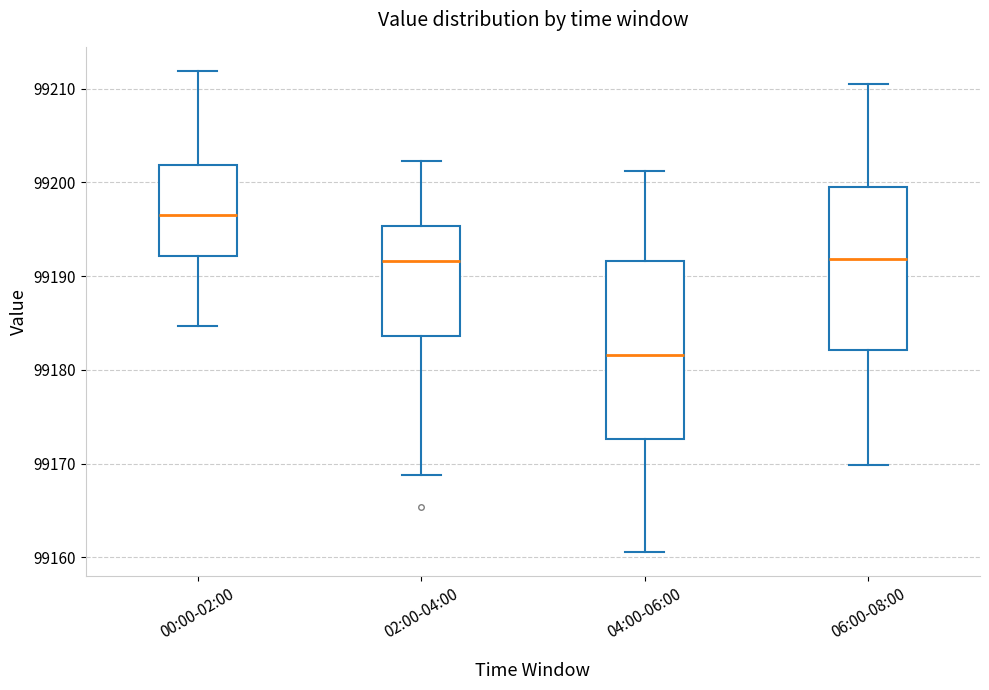

Reading left to right, transcribe this box plot: for each box, give where its median line is, the range the box spans, and where its two whiskers end, as read against the y-axis. The values are not printed on the chart, so give them approximately, as read against the axis.

00:00-02:00: median 99197, box 99192 to 99202, whiskers 99185 to 99212
02:00-04:00: median 99192, box 99184 to 99195, whiskers 99169 to 99202
04:00-06:00: median 99182, box 99173 to 99192, whiskers 99161 to 99201
06:00-08:00: median 99192, box 99182 to 99200, whiskers 99170 to 99210